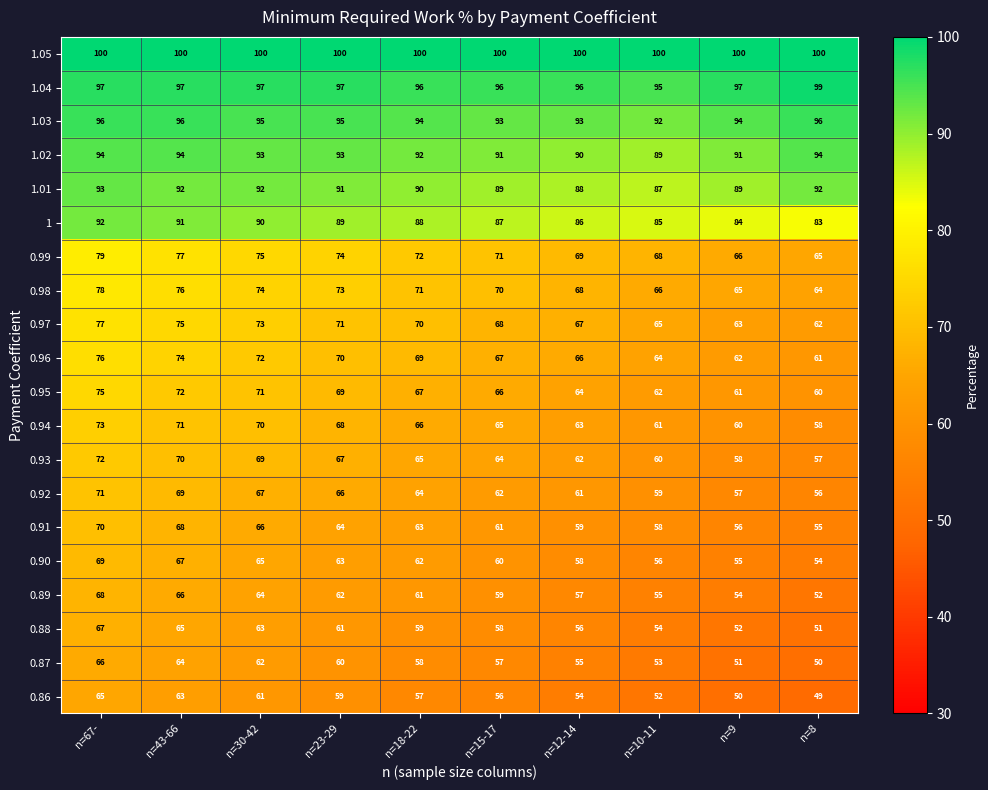

What is the difference between the second highest and minimum values in the 0.87 series?

14